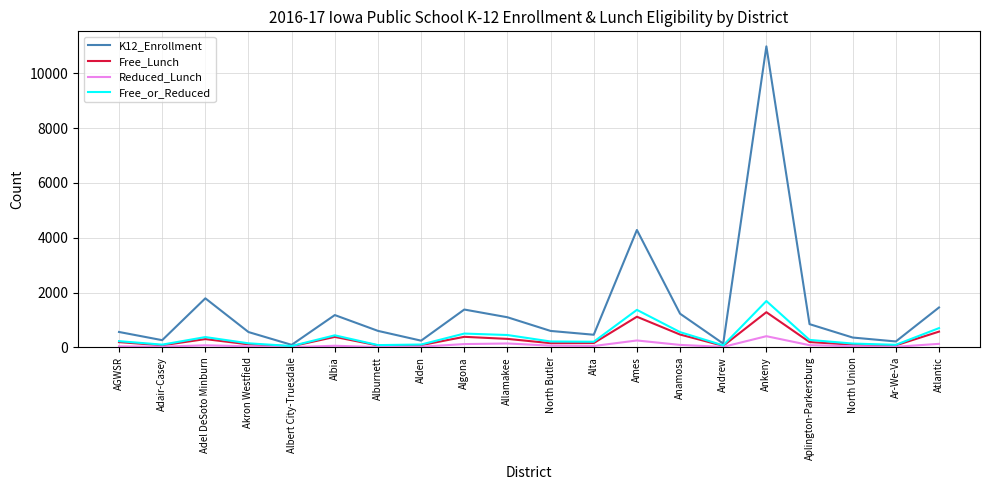

True or false: Free_or_Reduced has a value of 503 at Algona.

True